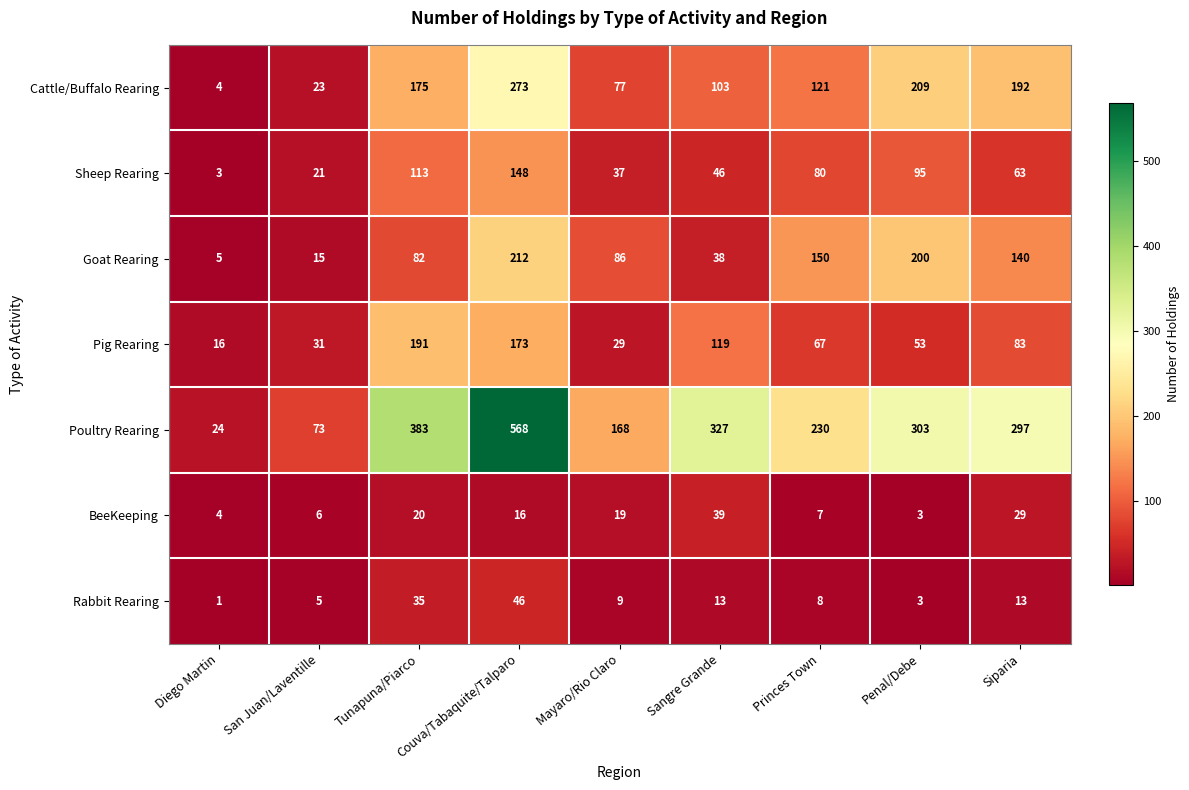

Is it true that Cattle/Buffalo Rearing equals 7 at San Juan/Laventille?

False